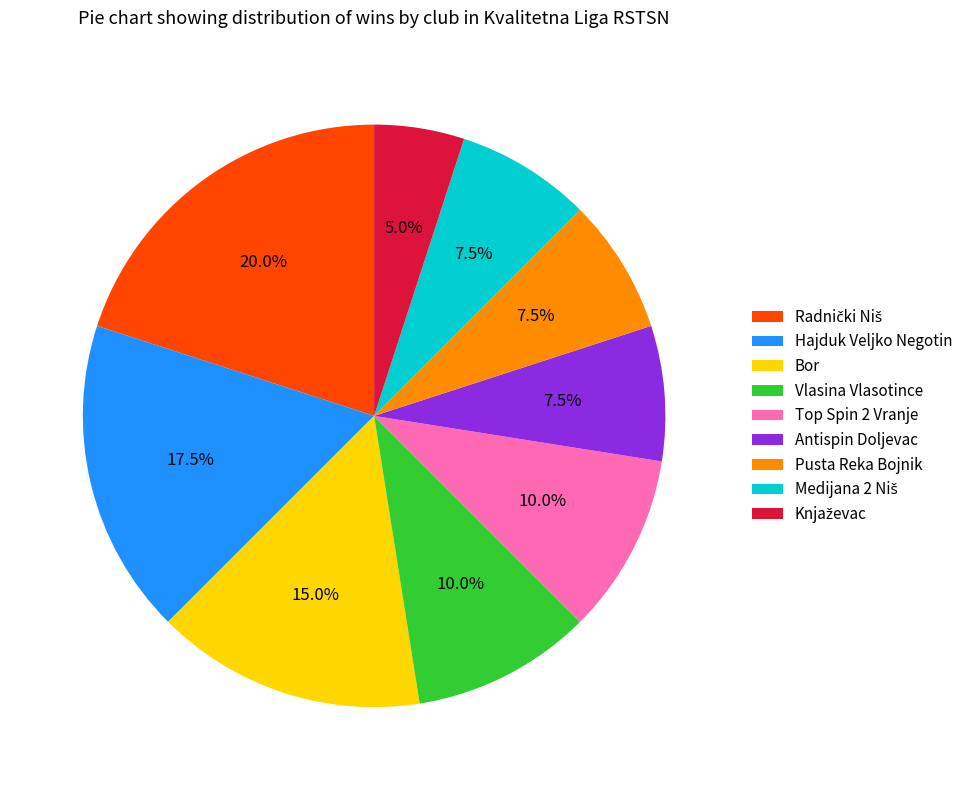

How many segments does this pie chart have?

9